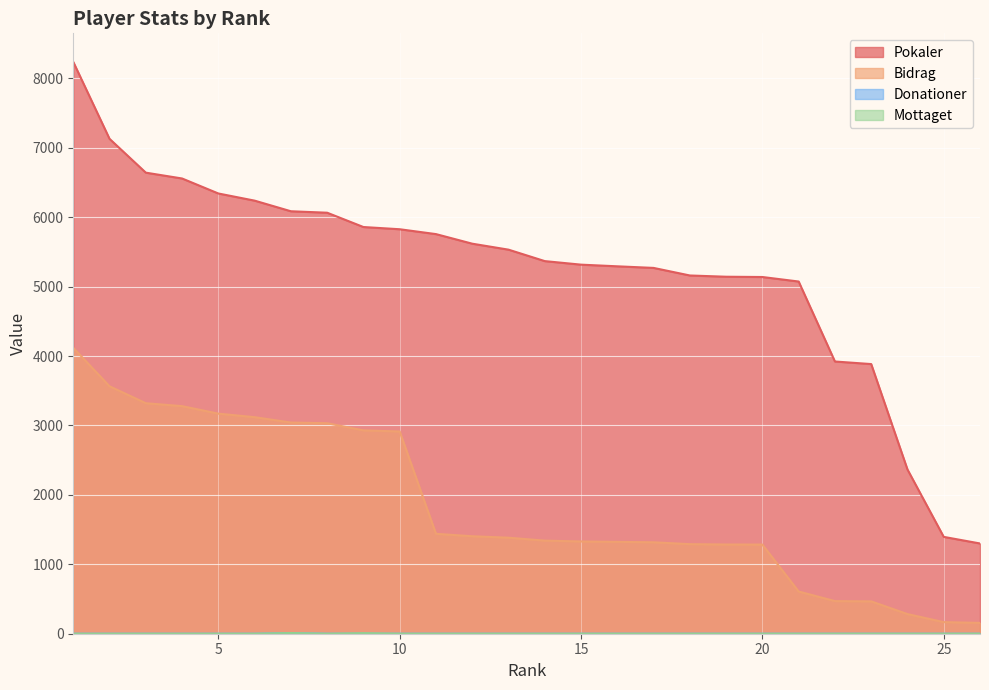

True or false: Pokaler and Donationer intersect in this chart.

False